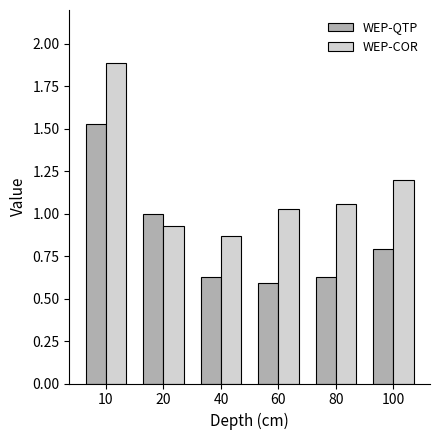

What is the sum of all WEP-COR values?

7.0